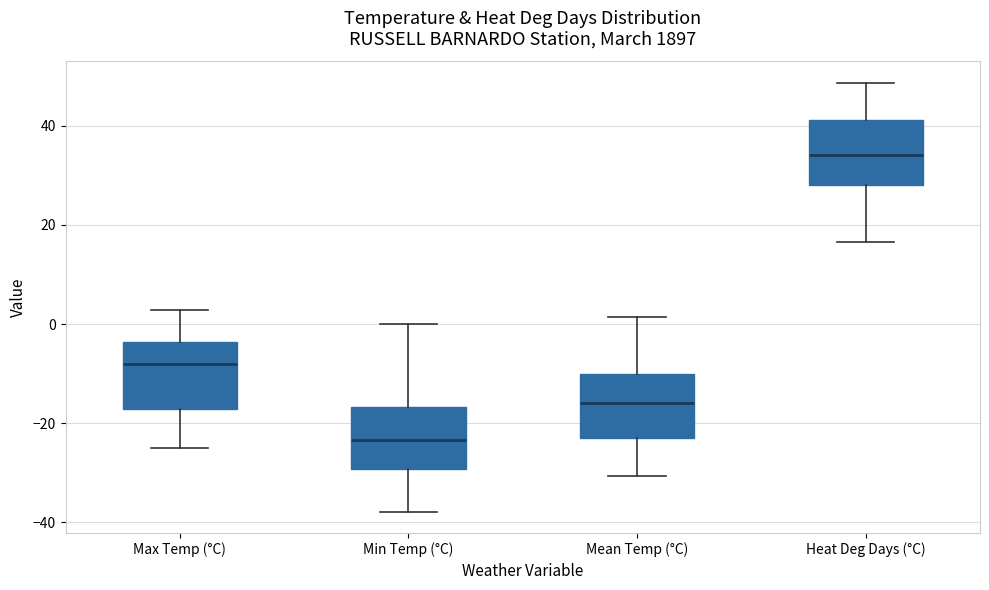

Reading left to right, transcribe this box plot: for each box, give where its median line is, the range the box spans, and where its two whiskers end, as read against the y-axis. The values are not printed on the chart, so give them approximately, as read against the axis.

Max Temp (°C): median -8, box -18 to -4, whiskers -24 to 2
Min Temp (°C): median -24, box -30 to -16, whiskers -38 to 0
Mean Temp (°C): median -16, box -24 to -10, whiskers -30 to 2
Heat Deg Days (°C): median 34, box 28 to 42, whiskers 16 to 48